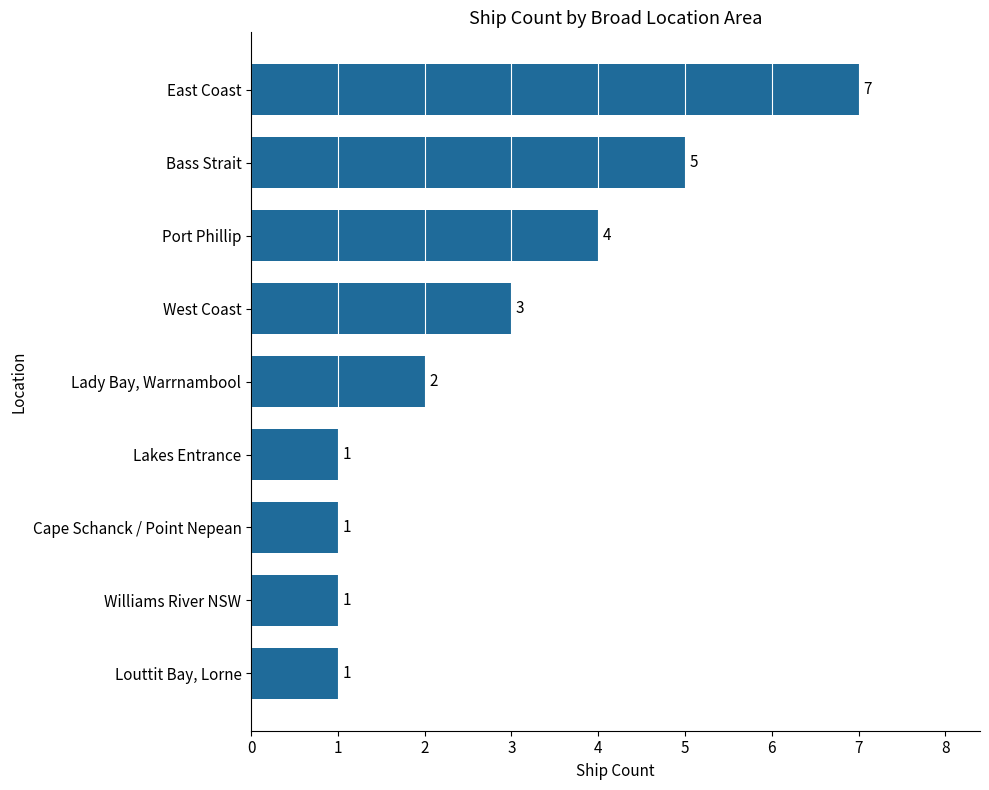

How many bars are there in total?

9